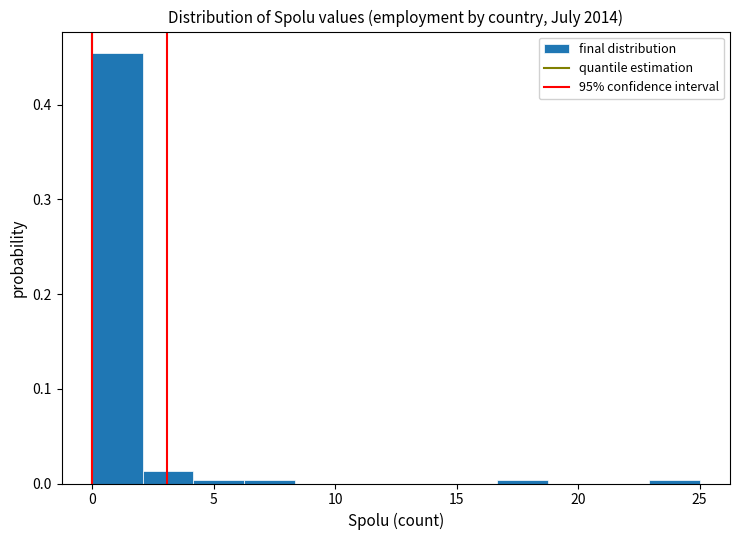

What is the height of the bar covering 0.0 to 2.0 on the x-axis? Neither the bar edges nor the heights are printed on the chart, so give them approximately, as read against the axes.

0.45